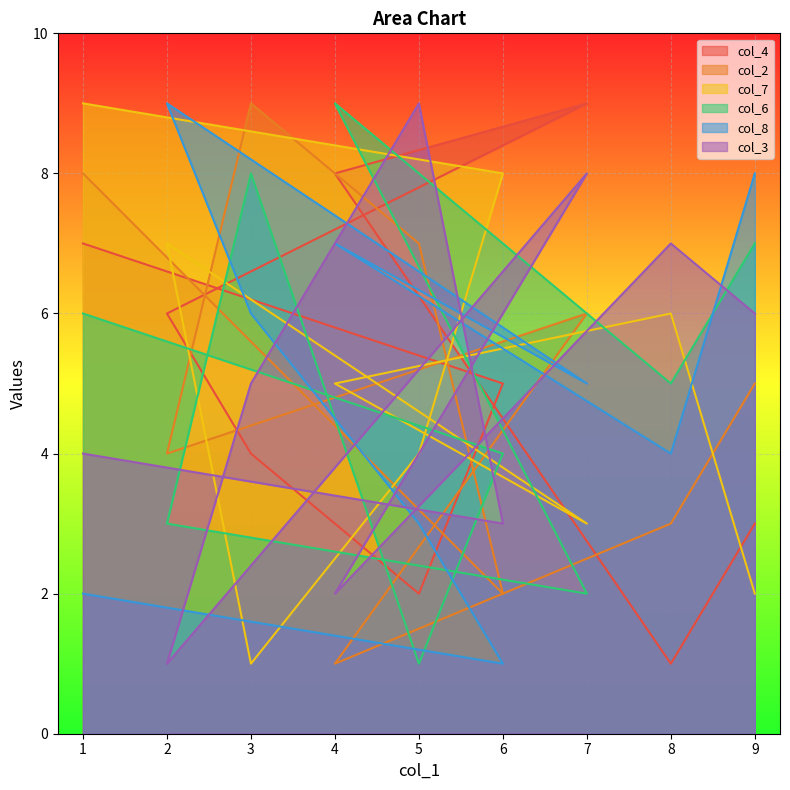

What is the difference between the highest and lowest values at 7?

7